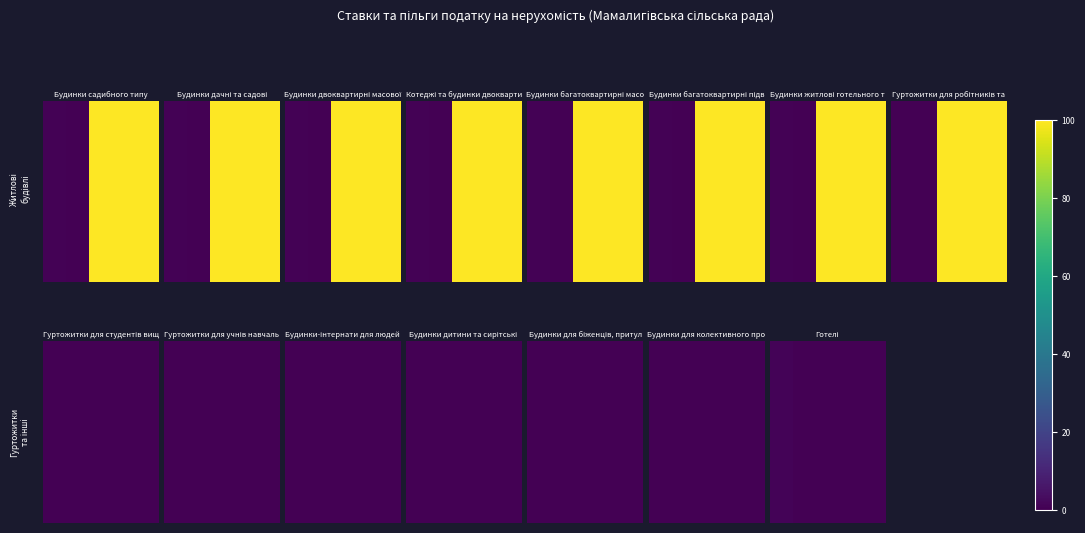

Is it true that the value at 1 is 0.0?

False